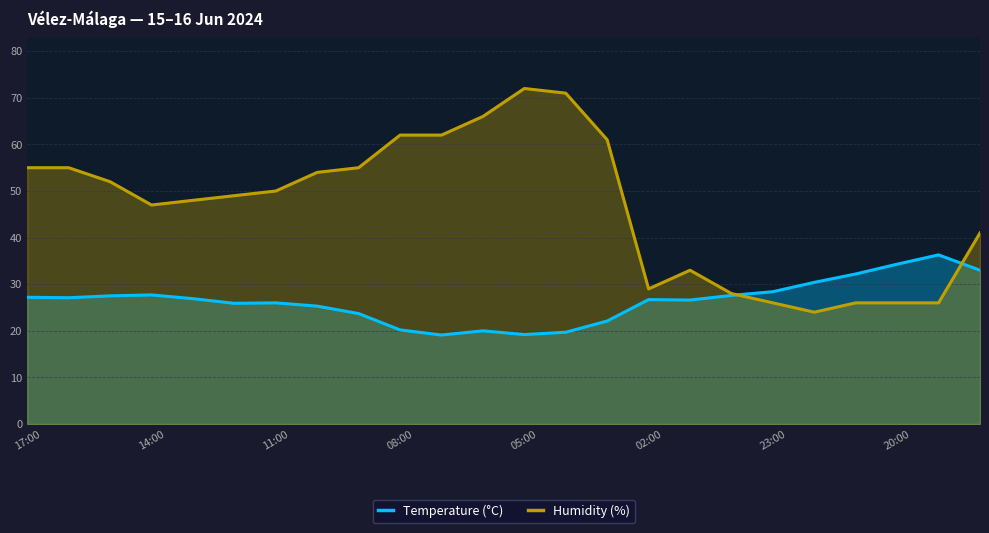

What is the spread (max minus min) of values at 08:00?

41.8